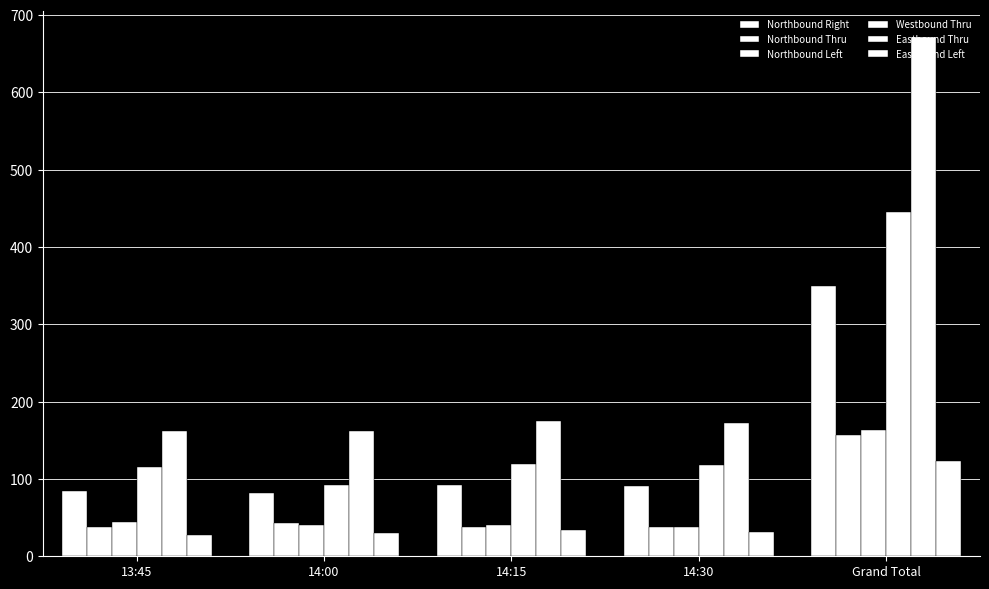

Is the value of Westbound Thru at 13:45 greater than the value of Northbound Thru at 14:00?

Yes